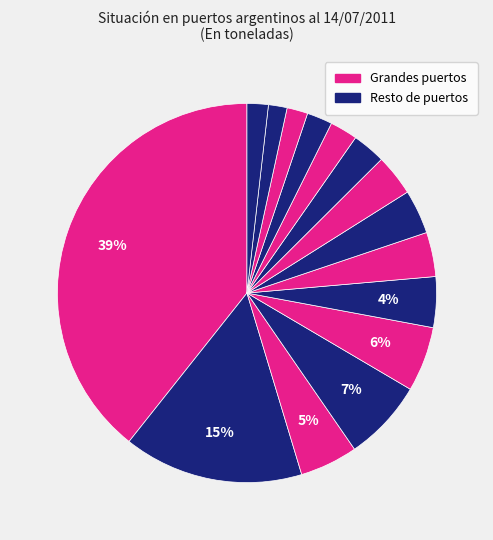

Which category has the biggest portion of the pie?

SAN LORENZO